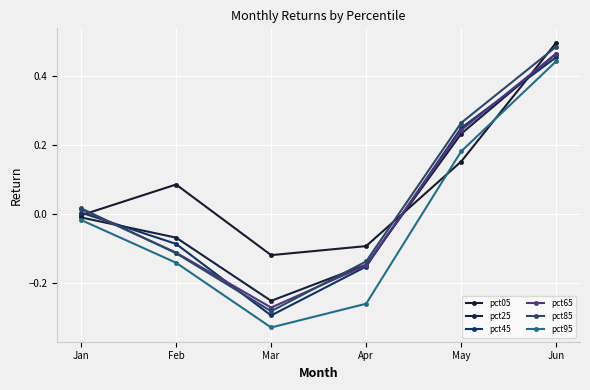

What is the total value across all series at Apr?

-0.9